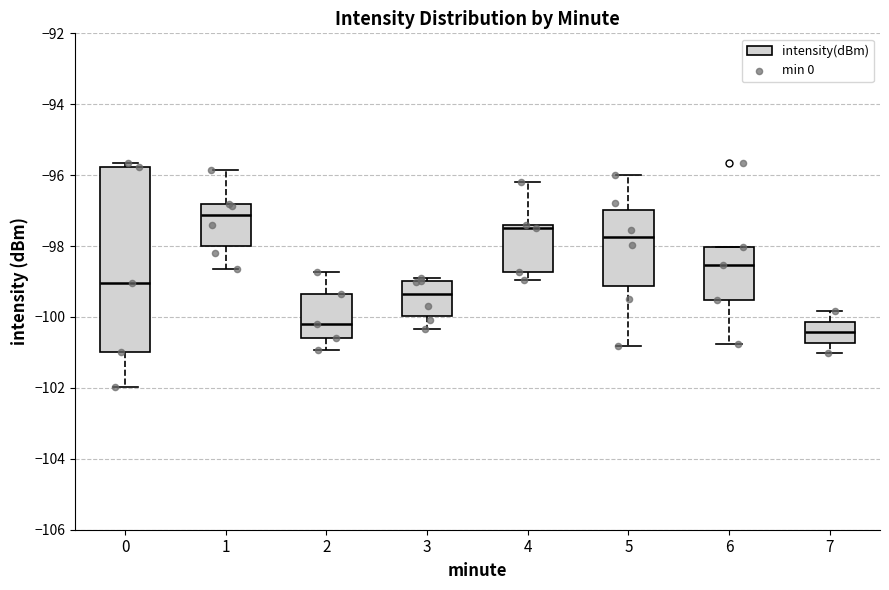

Which box is the tallest, from its lower edge to its upper edge?

0